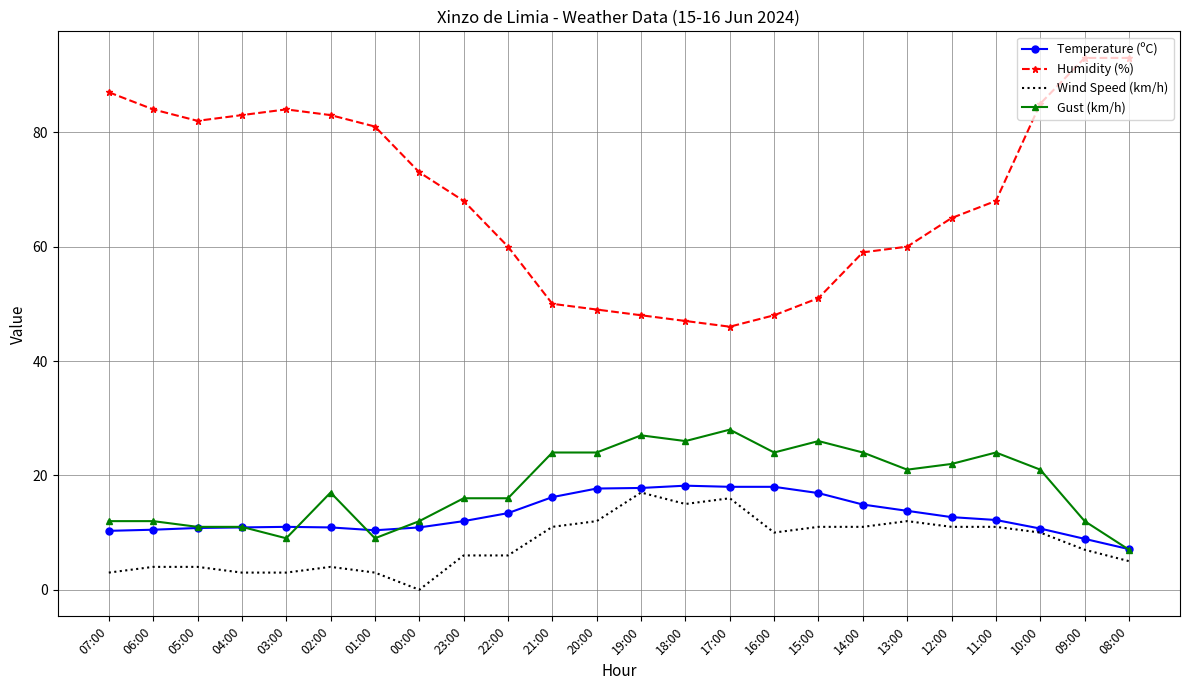

True or false: Wind Speed (km/h) has a value of 6.1 at 21:00.

False